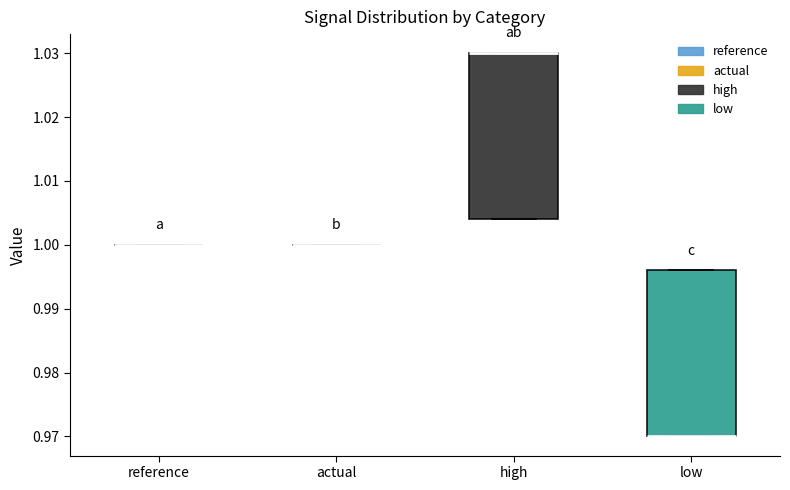

Reading left to right, read every box against the y-axis: the position of its median line, the range the box covers, and the ends of its whiskers. The values are not printed on the chart, so give them approximately, as read against the axis.

reference: box collapsed to a line at 1.000, whiskers 1.000 to 1.000
actual: box collapsed to a line at 1.000, whiskers 1.000 to 1.000
high: median 1.030 (drawn on the box's upper edge), box 1.004 to 1.030, whiskers 1.004 to 1.030
low: median 0.970 (drawn on the box's lower edge), box 0.970 to 0.996, whiskers 0.970 to 0.996